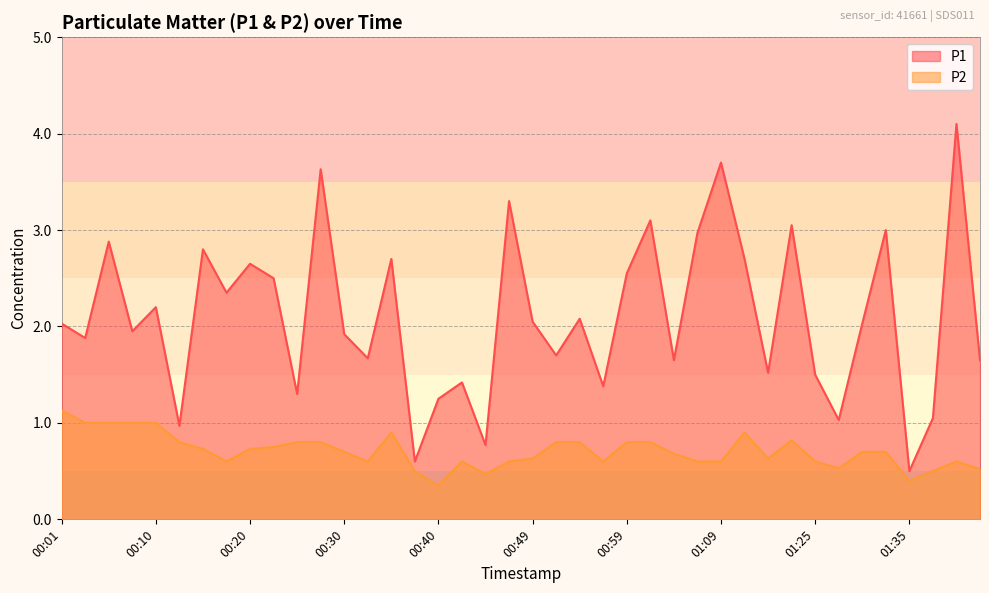

Between 01:25 and 00:59, which is larger?

00:59